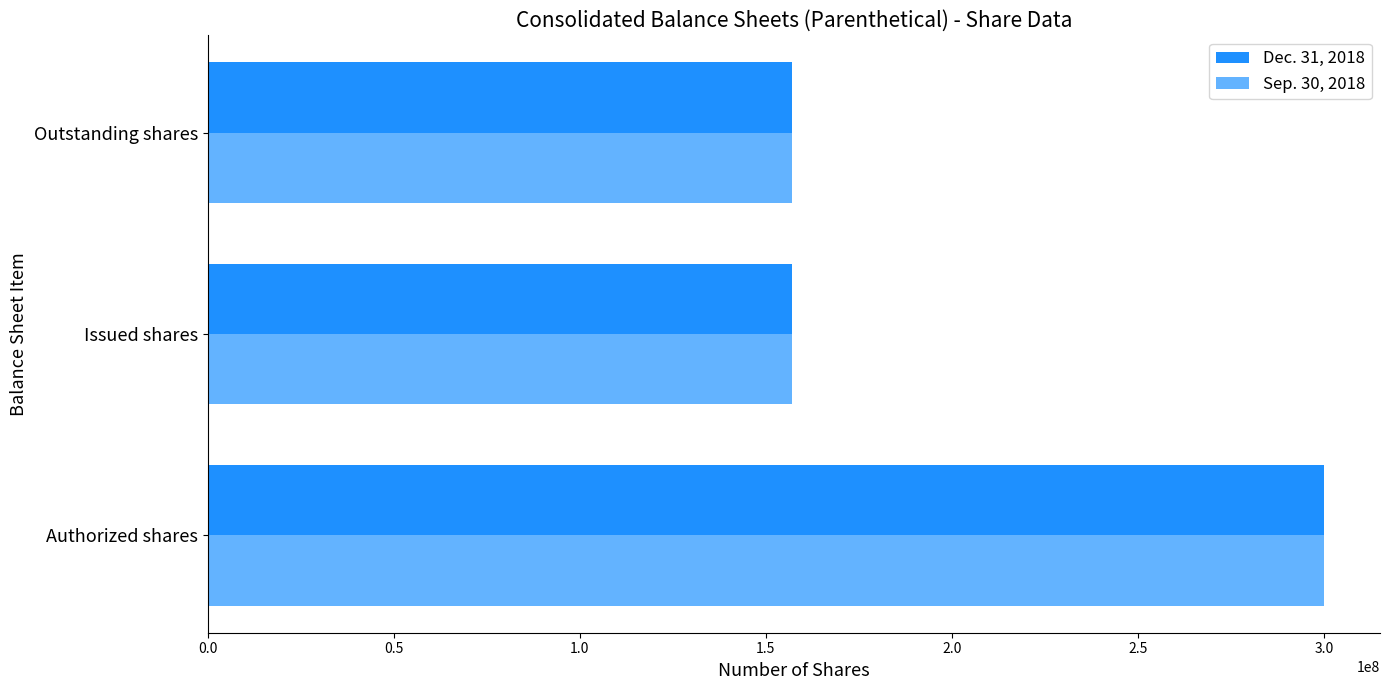

What is the maximum value for Dec. 31, 2018?

300000000